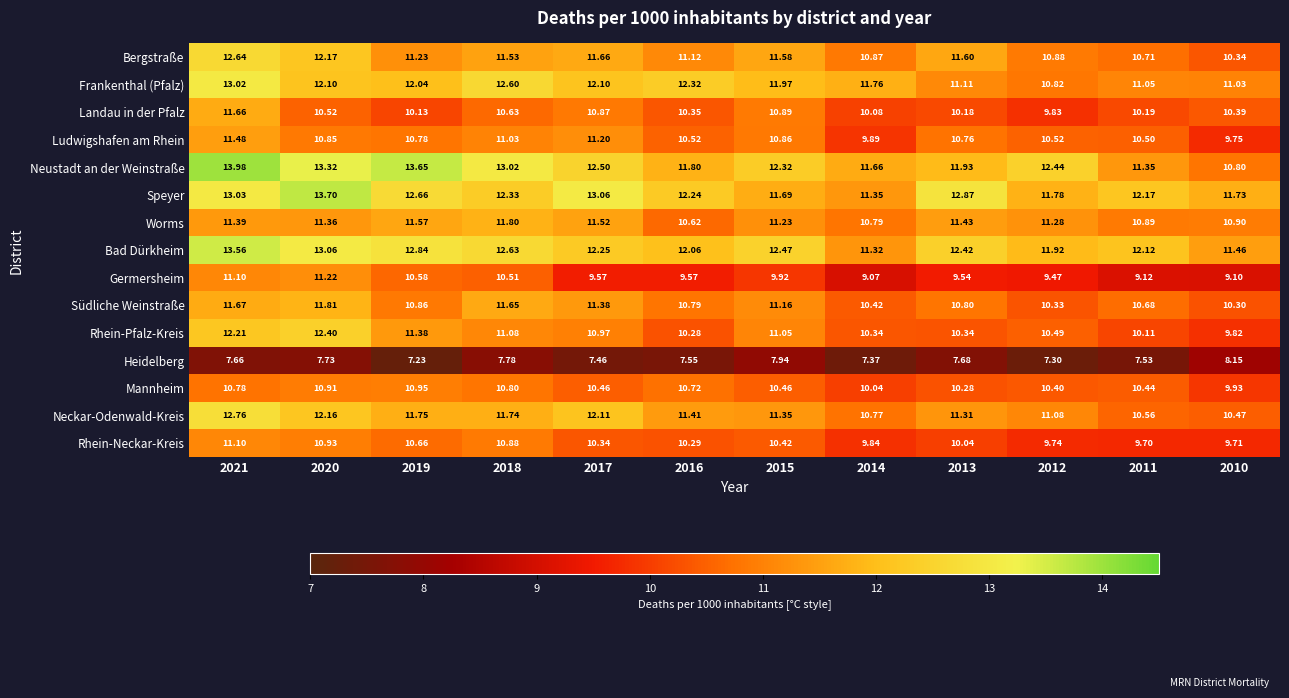

List the series in order of their peak value, lowest first.

Heidelberg, Mannheim, Rhein-Neckar-Kreis, Germersheim, Ludwigshafen am Rhein, Landau in der Pfalz, Worms, Südliche Weinstraße, Rhein-Pfalz-Kreis, Bergstraße, Neckar-Odenwald-Kreis, Frankenthal (Pfalz), Bad Dürkheim, Speyer, Neustadt an der Weinstraße